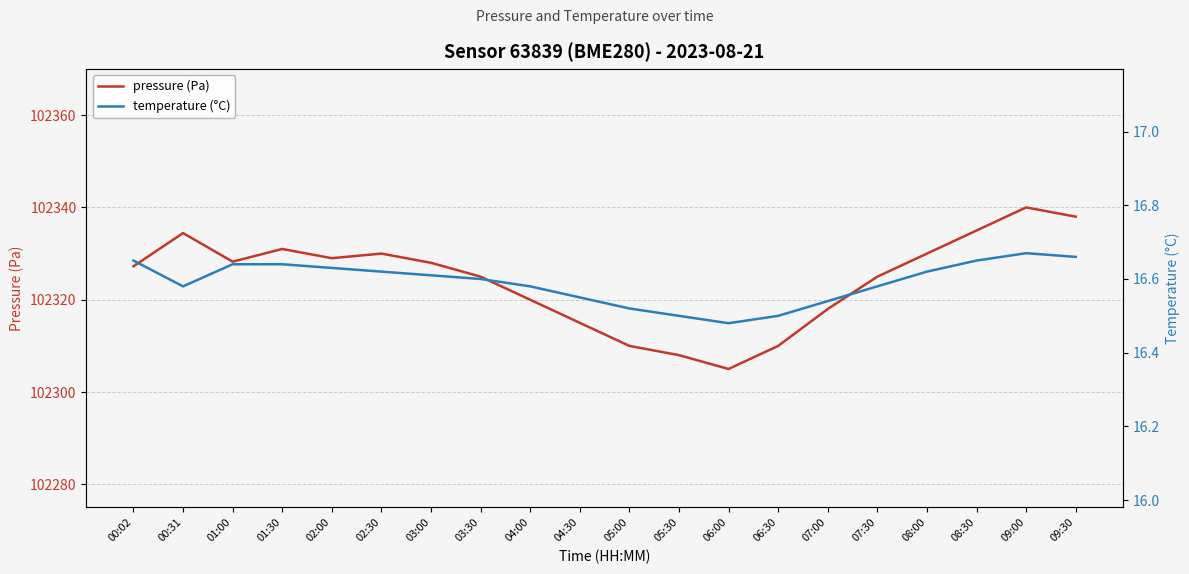

What is the label of the 18th point from the left?

08:30